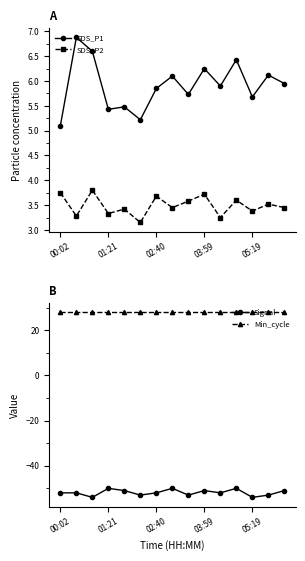

True or false: Min_cycle and Signal cross at least once.

False